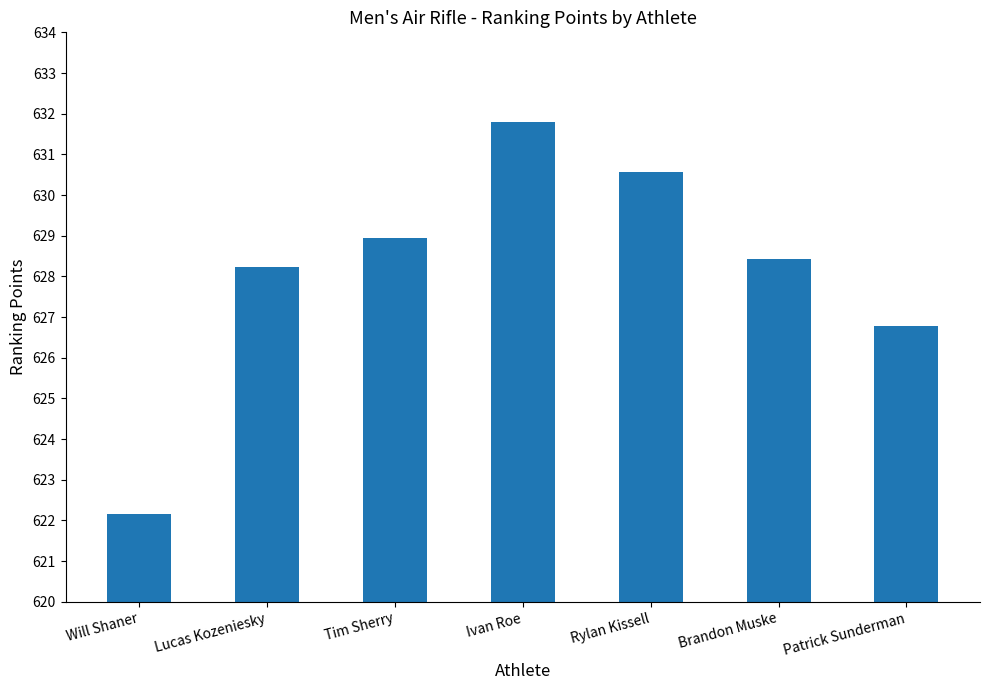

The value at Will Shaner is 622.1. True or false?

True